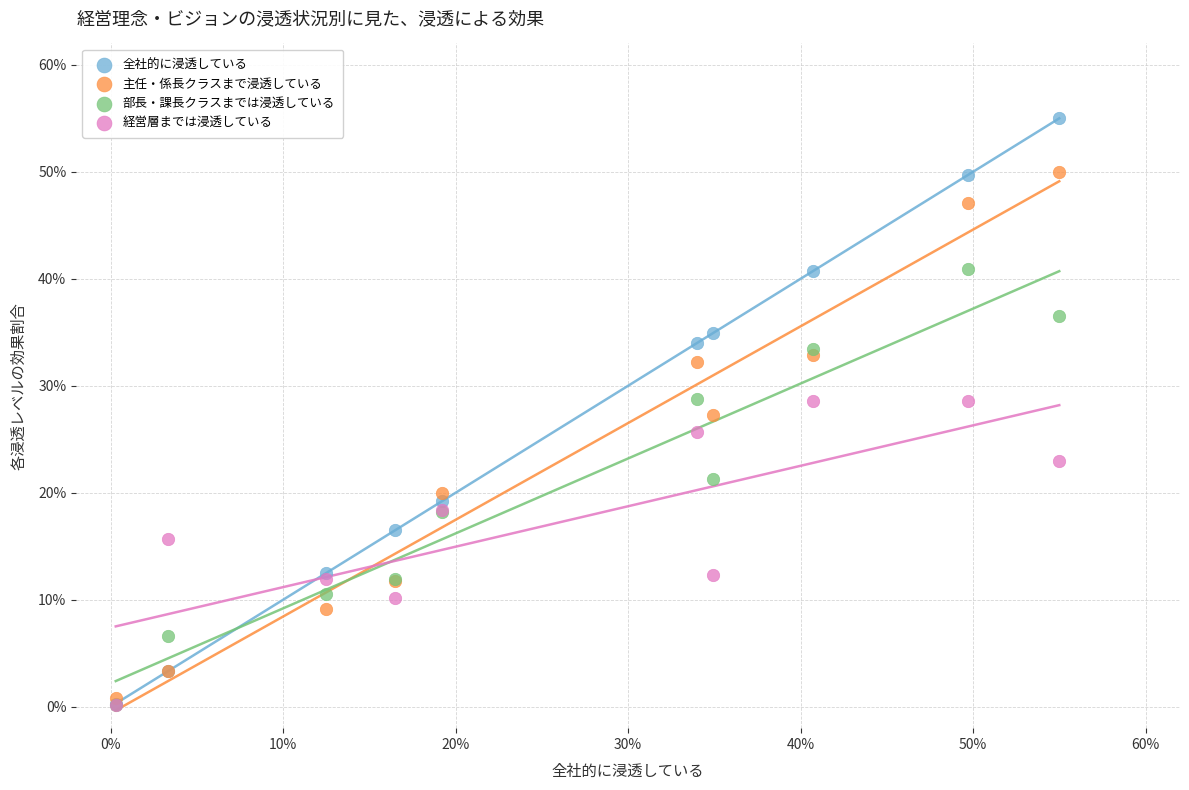

What are all the series names shown in the legend?

全社的に浸透している, 主任・係長クラスまで浸透している, 部長・課長クラスまでは浸透している, 経営層までは浸透している